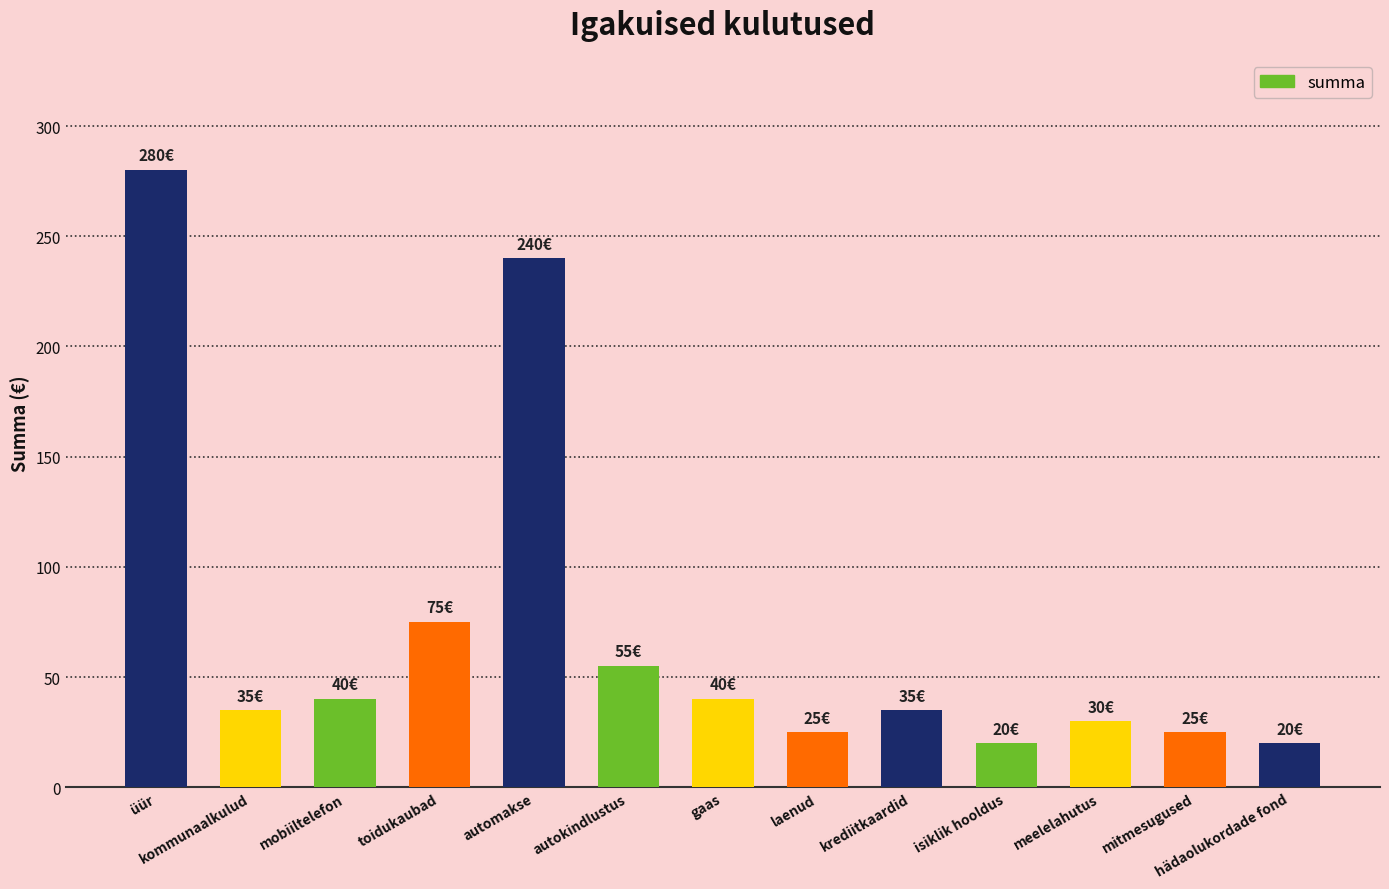

What value does the data have at isiklik hooldus?

20